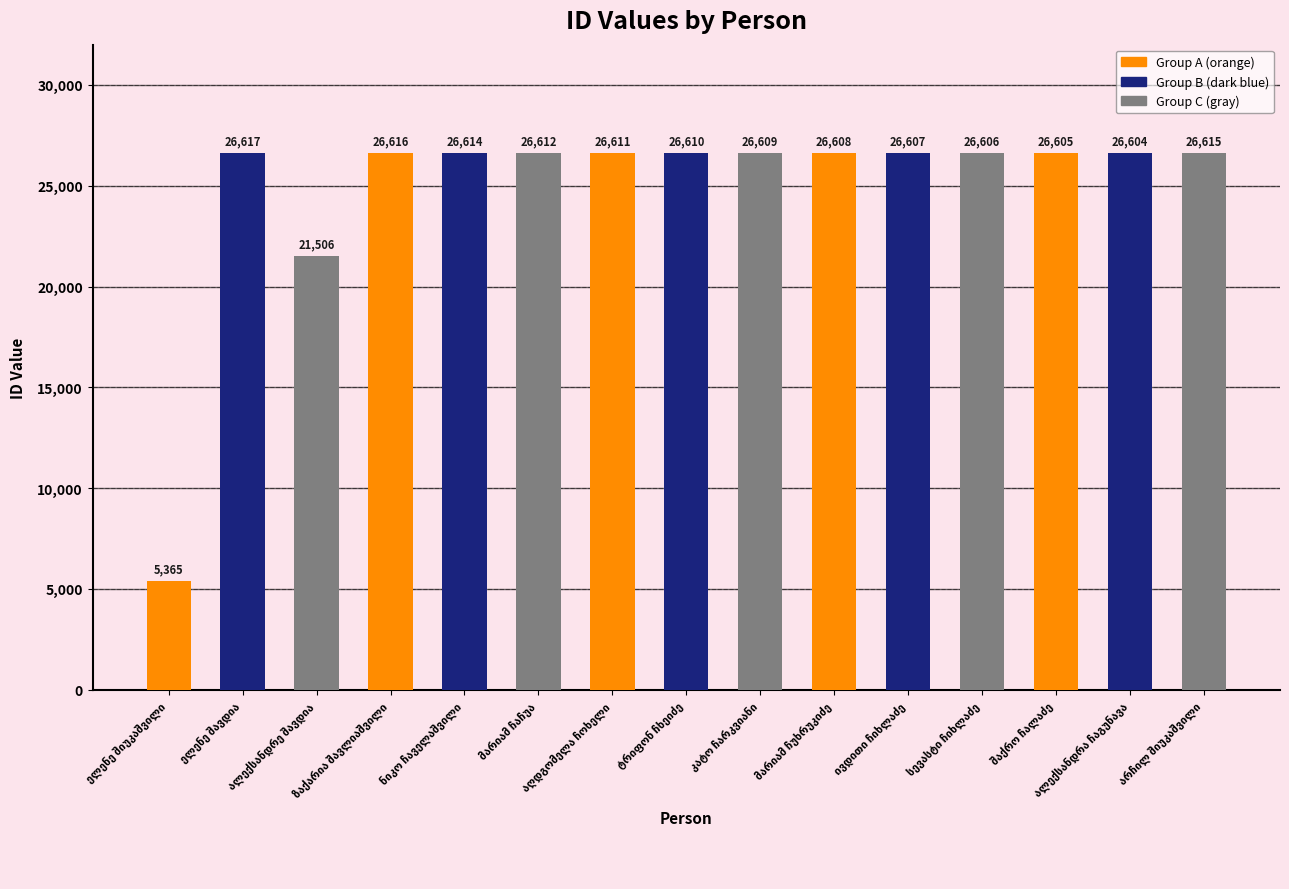

Reading left to right, list all the values displayed in this chart.

5365	26617	21506	26616	26614	26612	26611	26610	26609	26608	26607	26606	26605	26604	26615